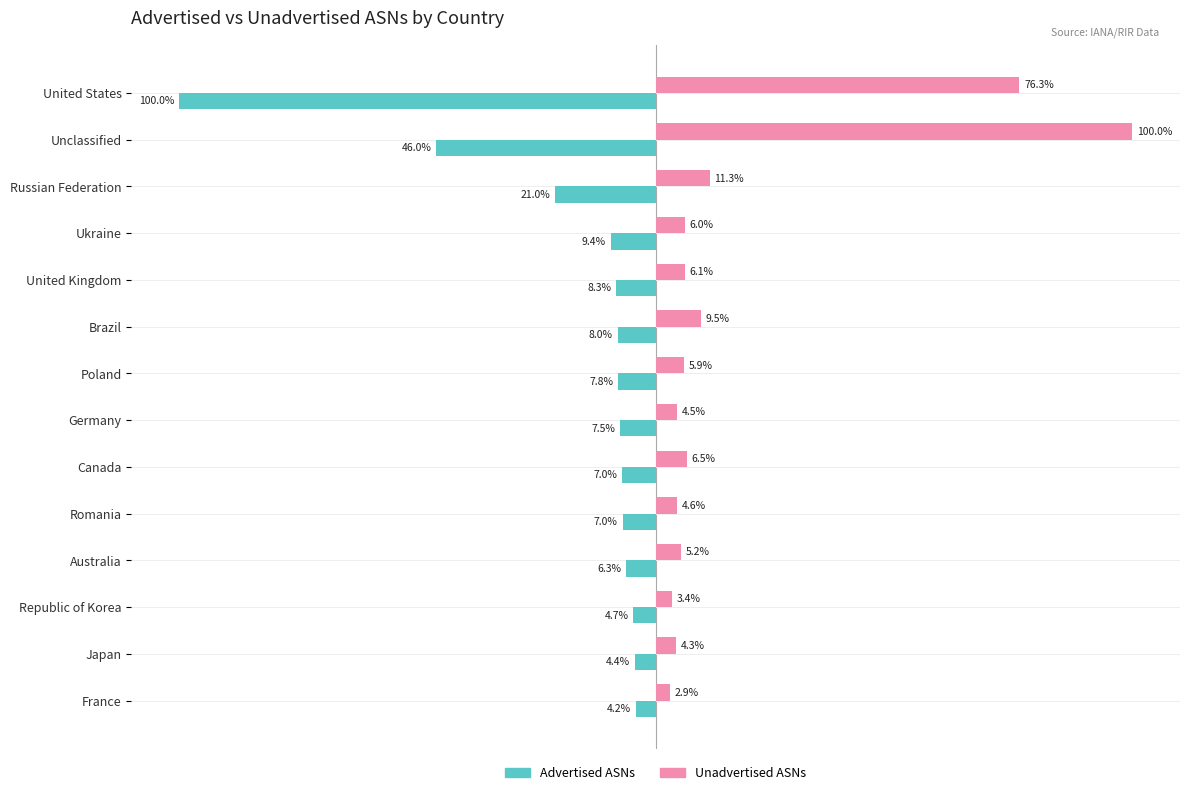

Is the value of Unadvertised ASNs at Australia greater than the value of Advertised ASNs at Unclassified?

Yes